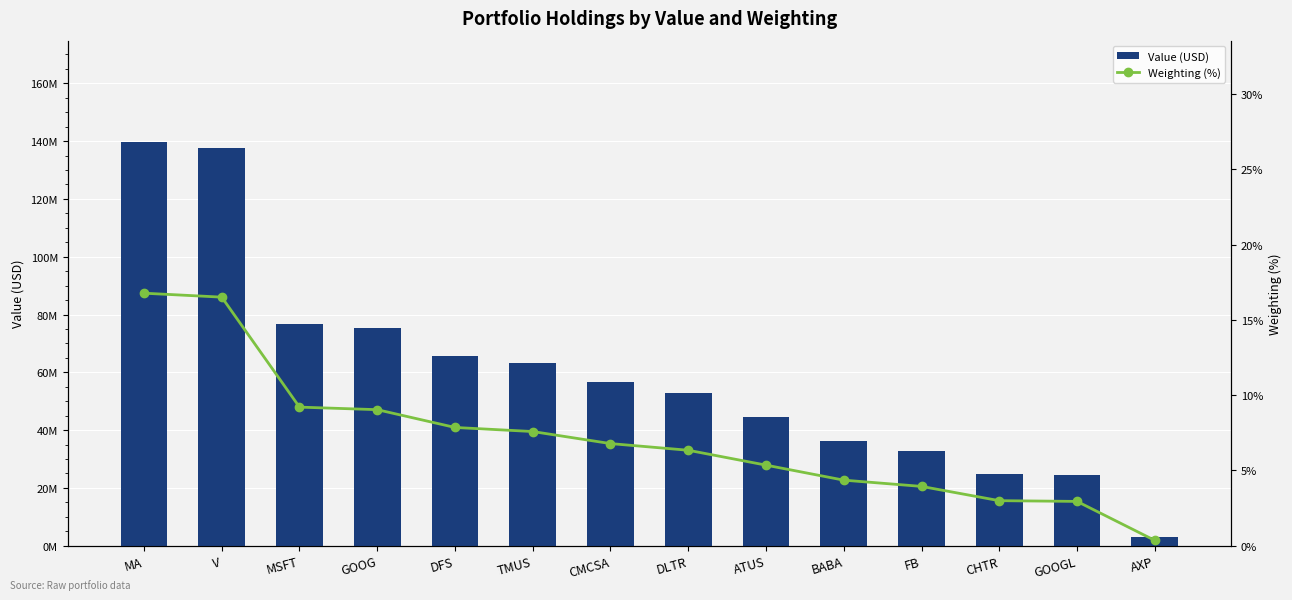

What is the difference between the maximum and minimum values in the Value (USD) series?

136869000.0